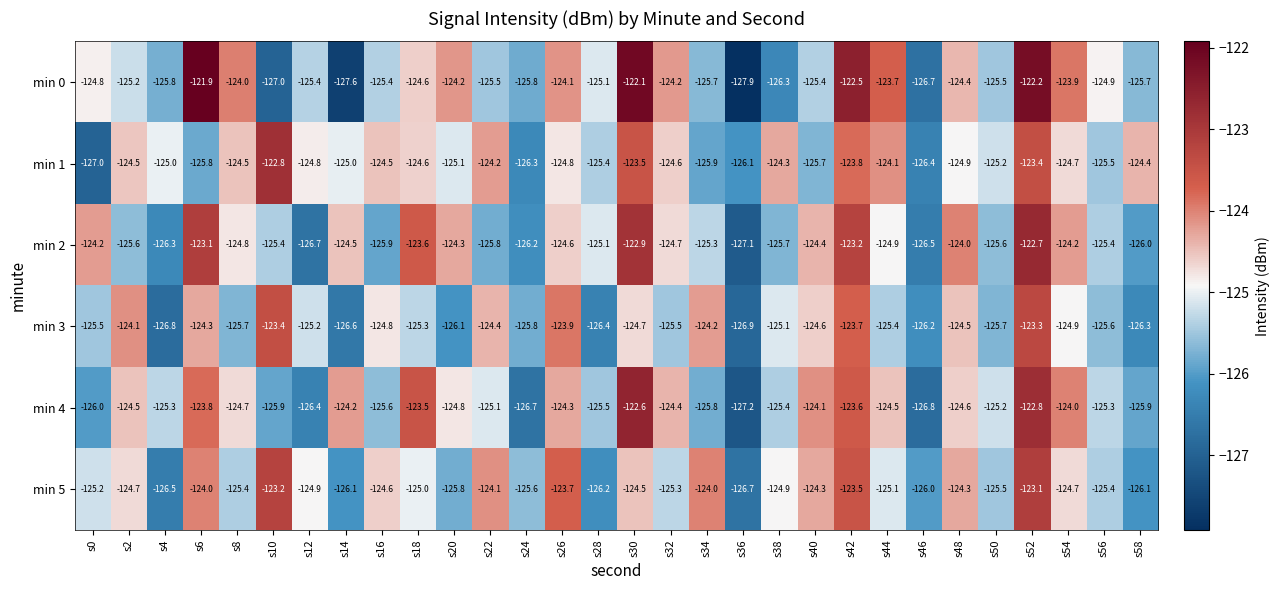

Count the number of categories in the chart.

30